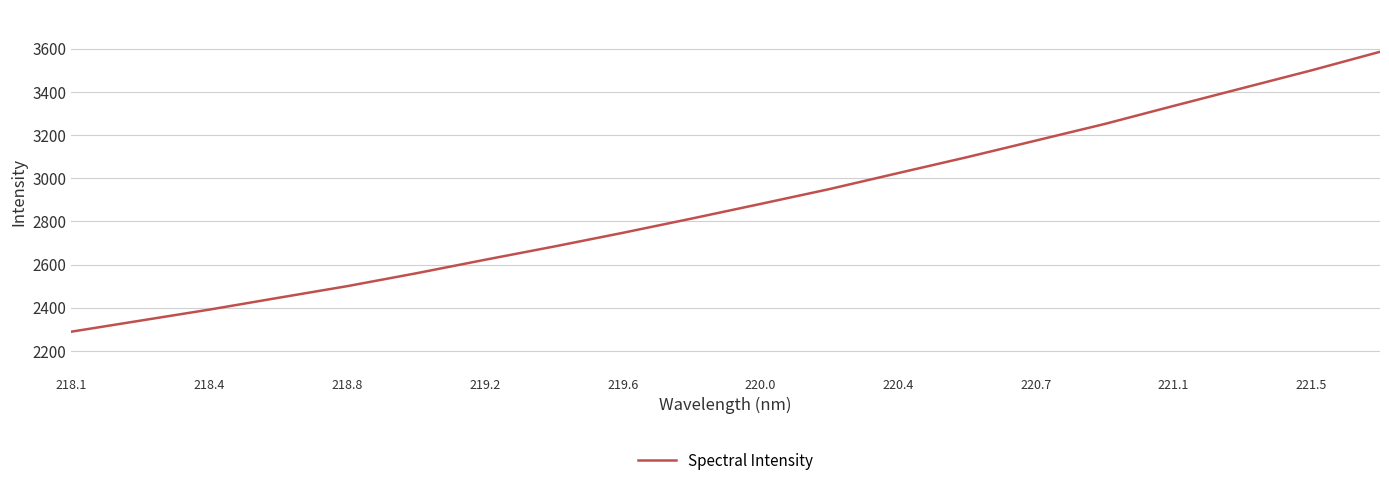

What is the smallest value displayed?

2289.3